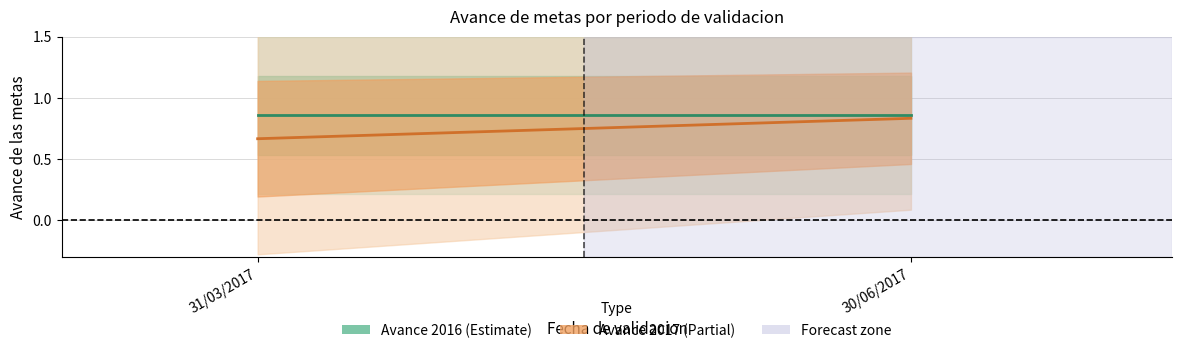

What is the total value across all series at 31/03/2017?

1.5